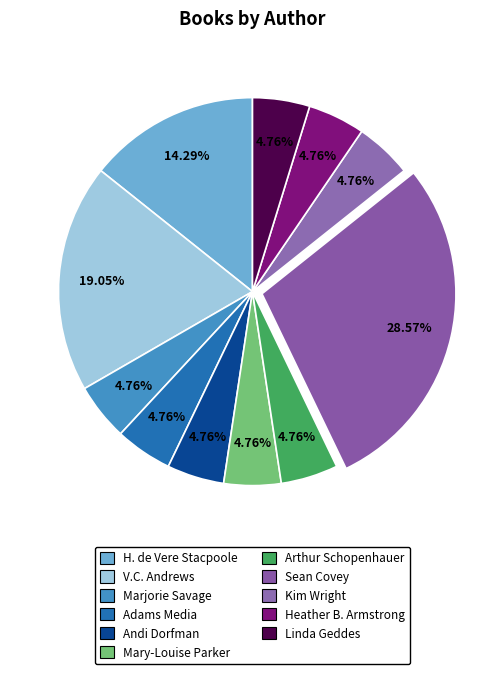

How many segments does this pie chart have?

11